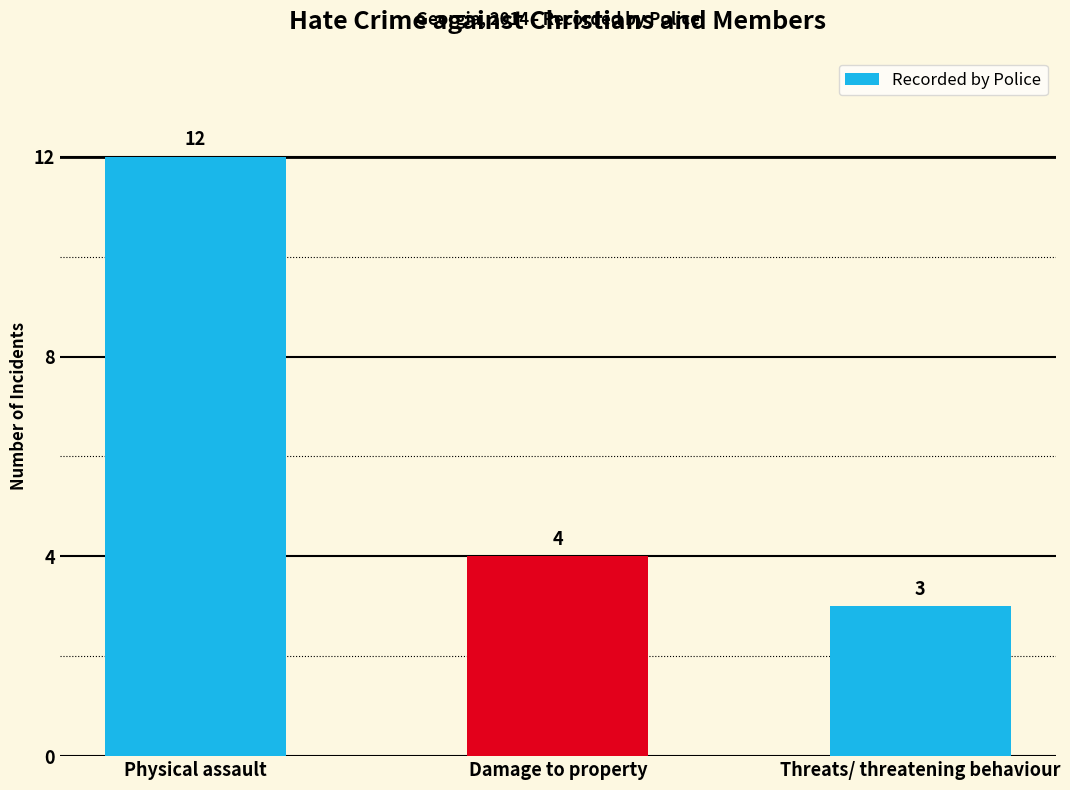

What is the difference between the values at Physical assault and Damage to property?

8